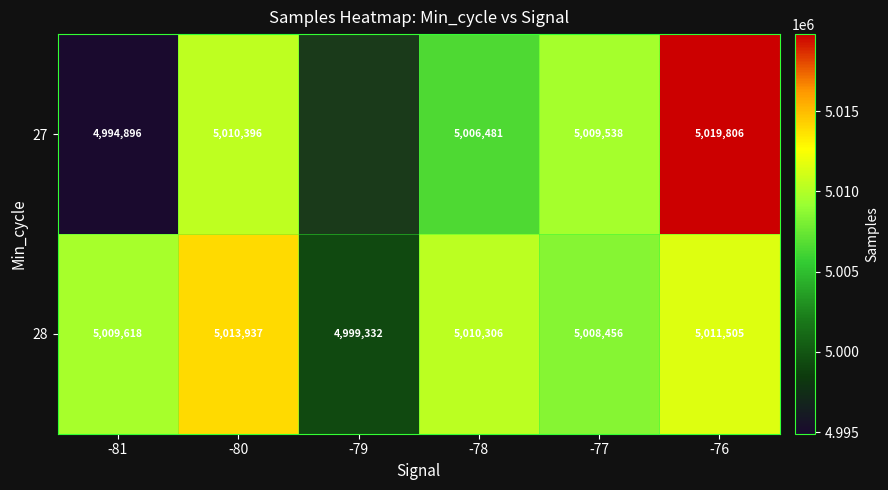

True or false: 28 has a value of 5010306 at -78.

True